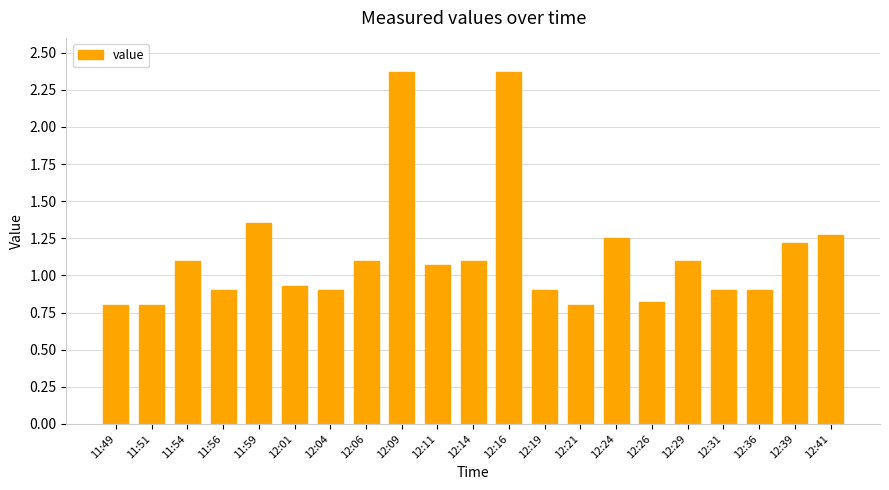

At which label does the data first exceed 1?

11:54